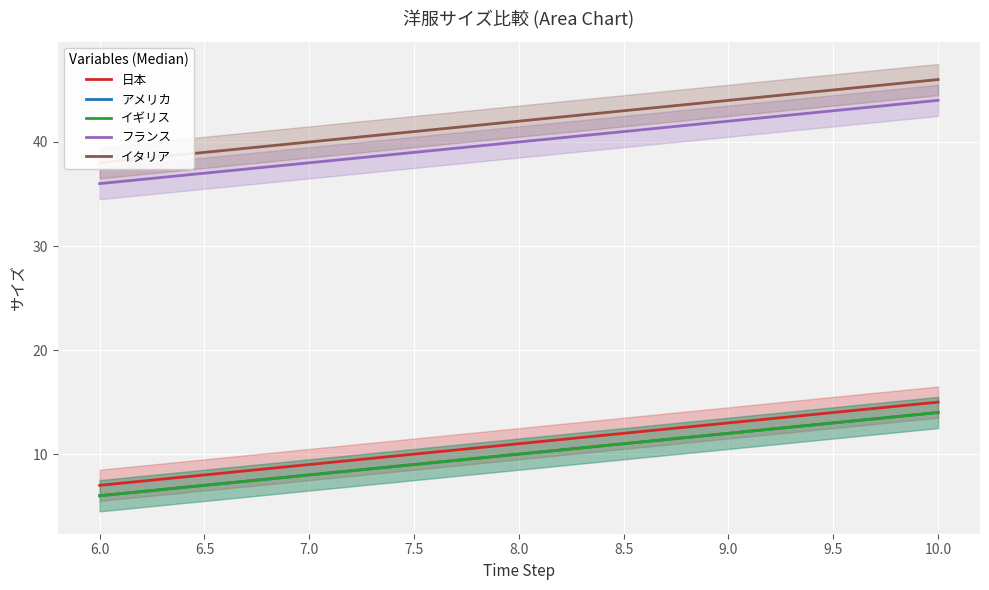

True or false: イタリア and 日本 intersect in this chart.

False